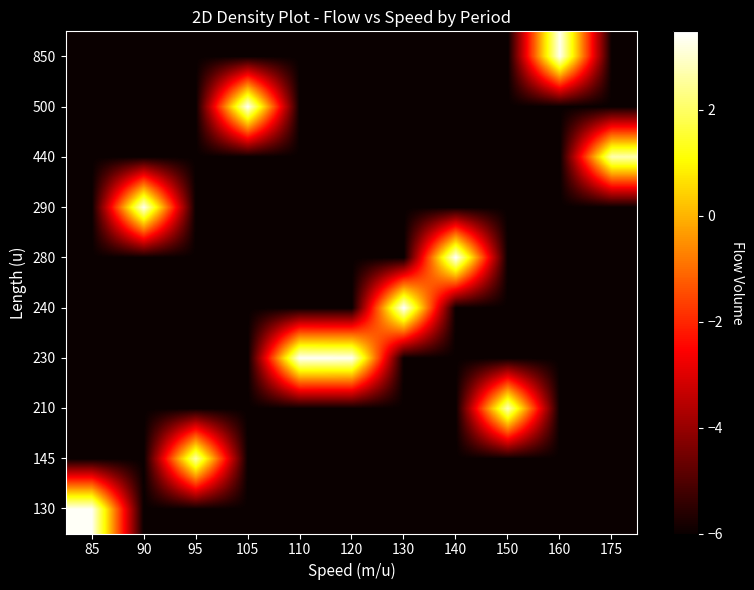

Count the number of categories in the chart.

11